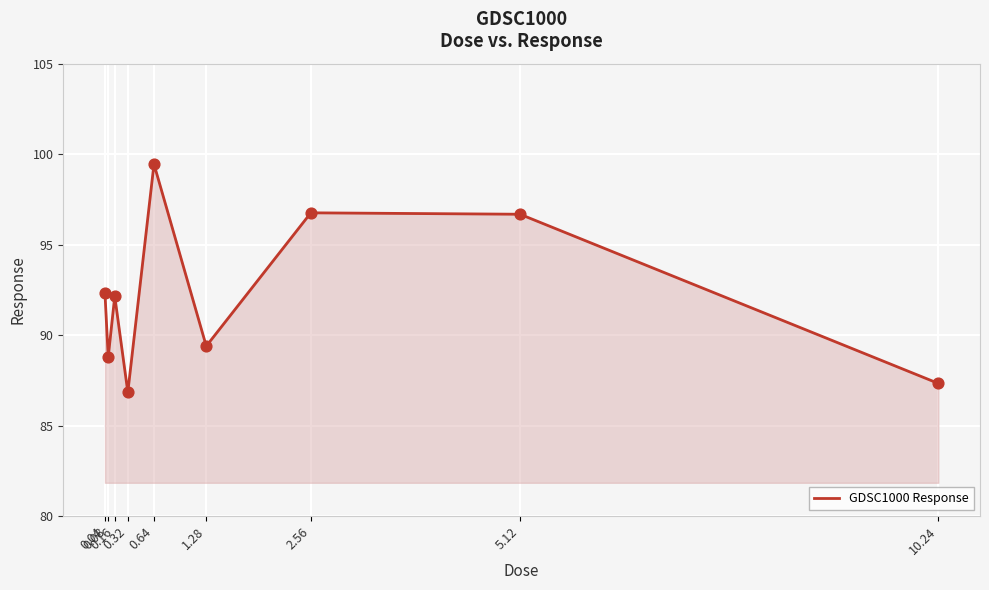

Which has a higher value, 10.24 or 0.16?

0.16